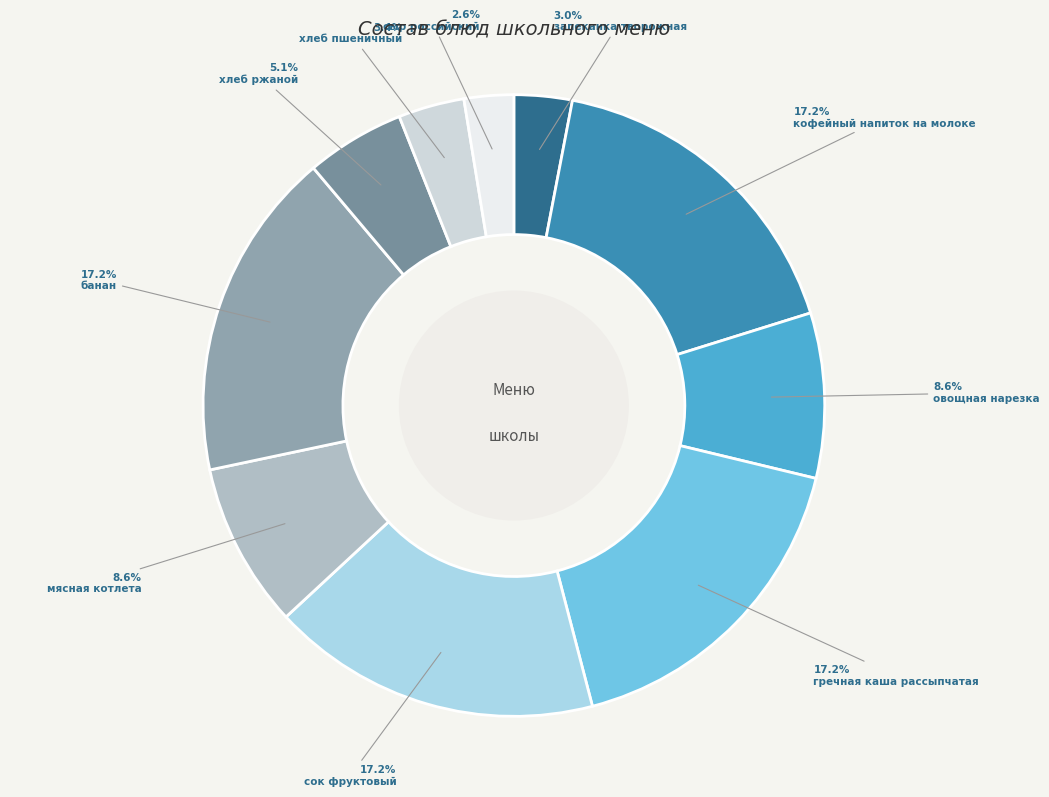

The хлеб ржаной slice represents 5% of the pie. True or false?

True